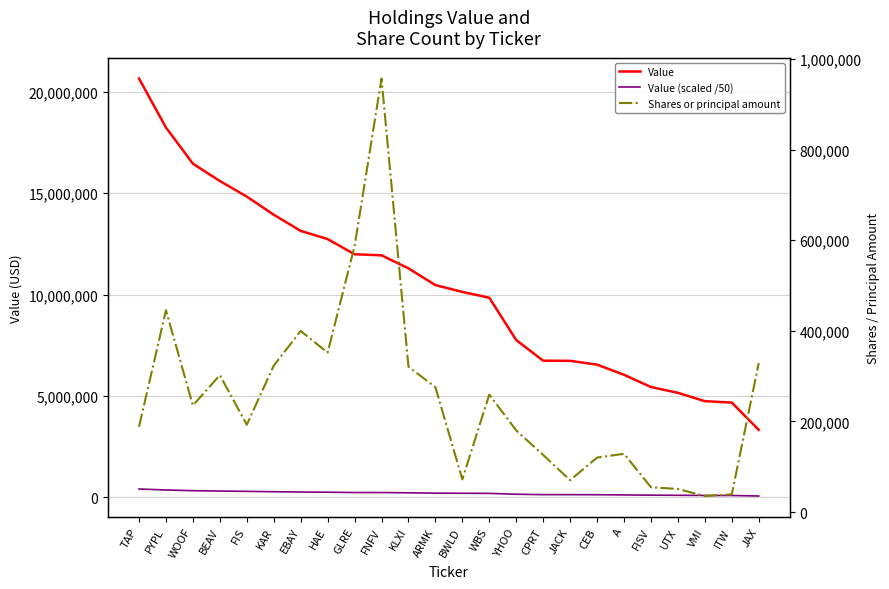

At how many categories does at least one series exceed 20160780?

1